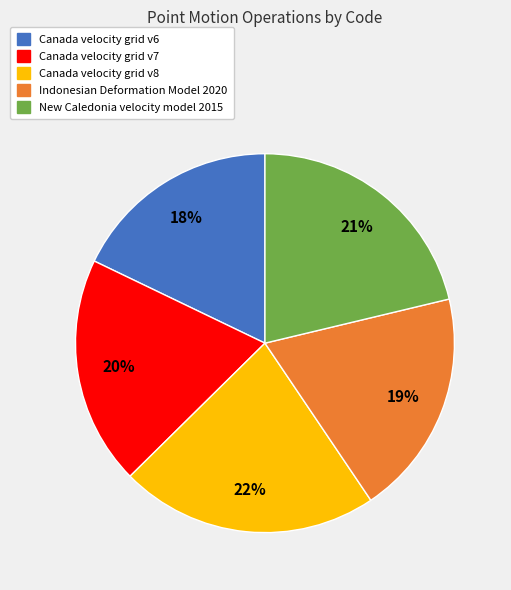

Combined, do Indonesian Deformation Model 2020 and Canada velocity grid v6 account for over 50%?

No